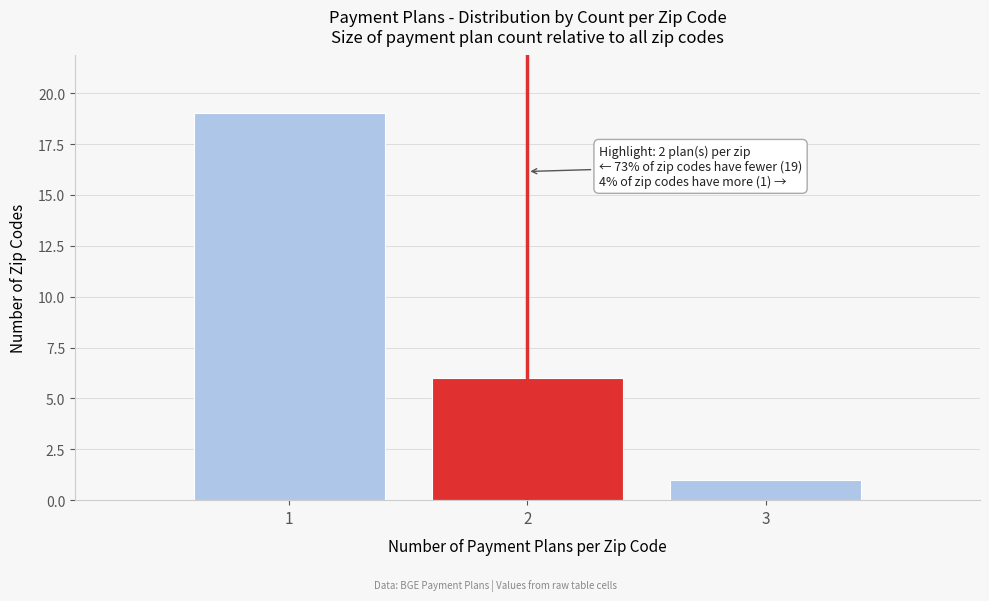

Reading left to right, list all the values displayed in this chart.

1=19	2=6	3=1